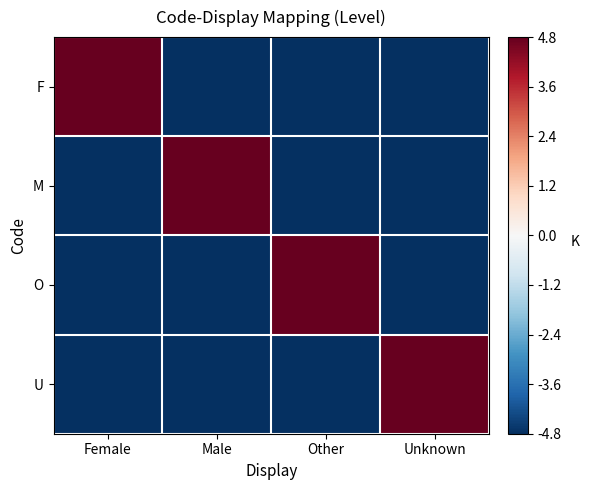

Between Male and Other, which series saw the biggest shift?

M